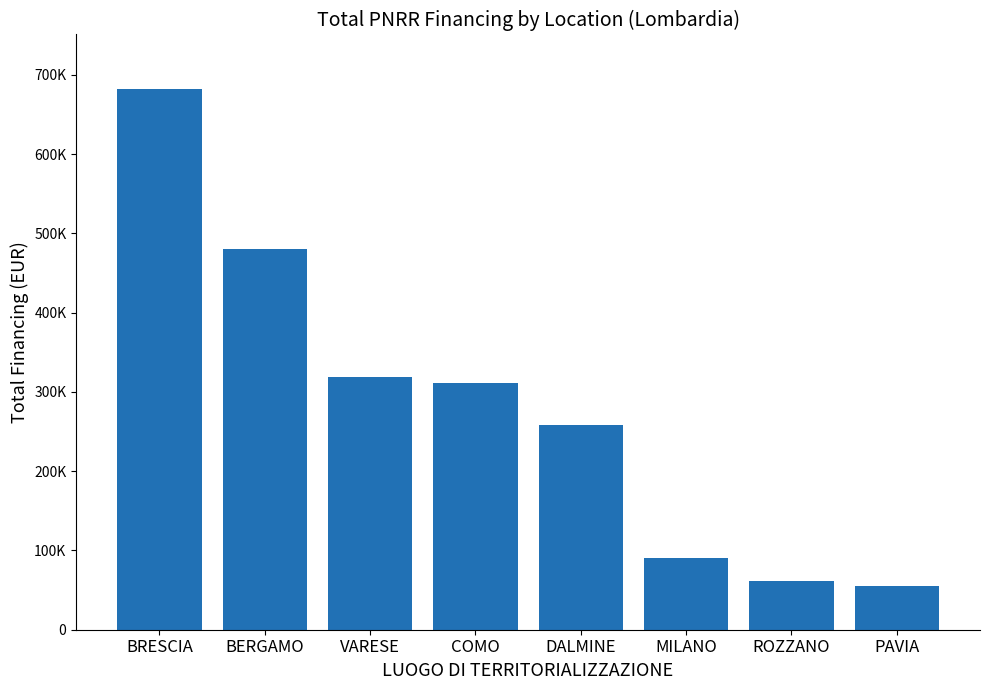

Are the bars horizontal?

No